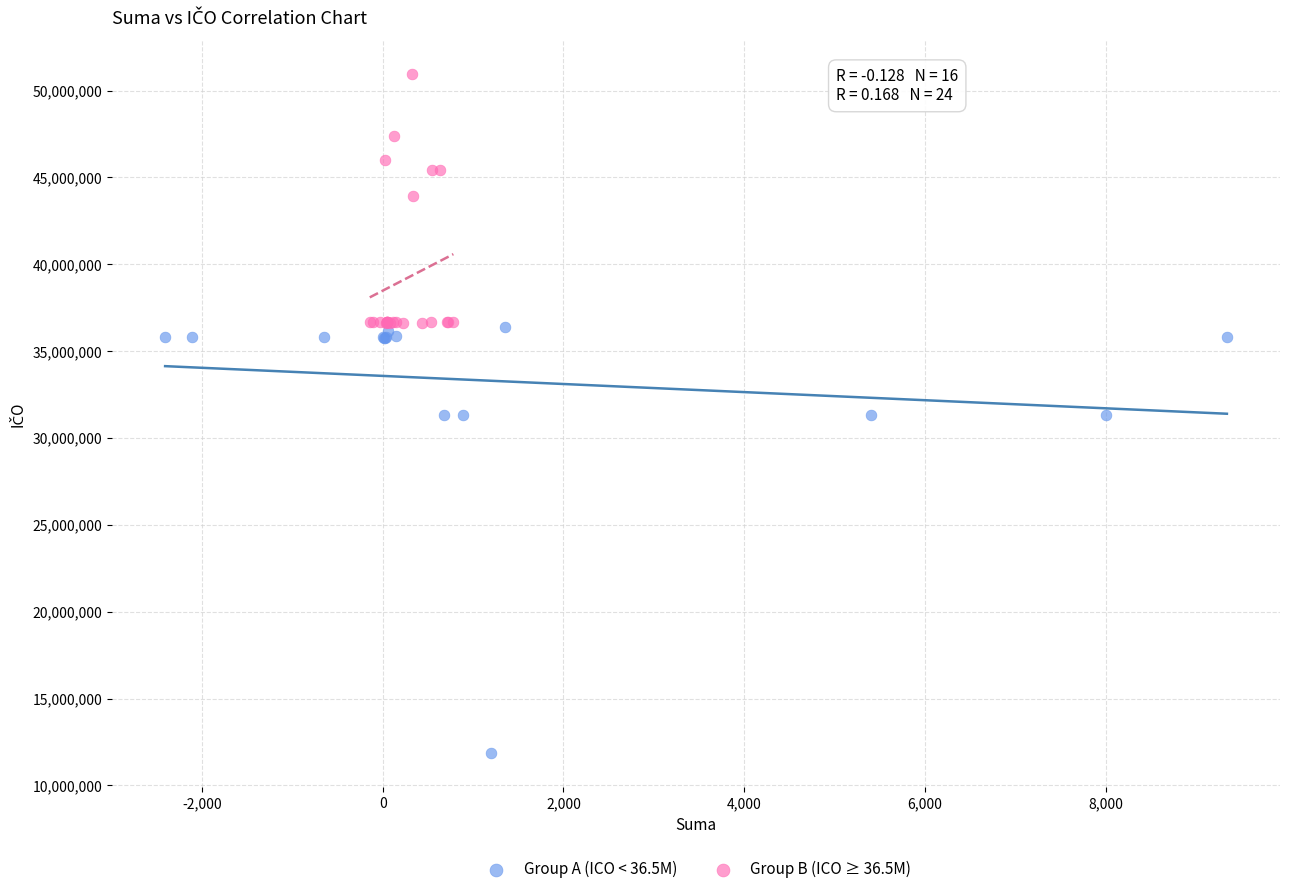

Which series reaches the maximum Y coordinate?

Group B (ICO ≥ 36.5M)